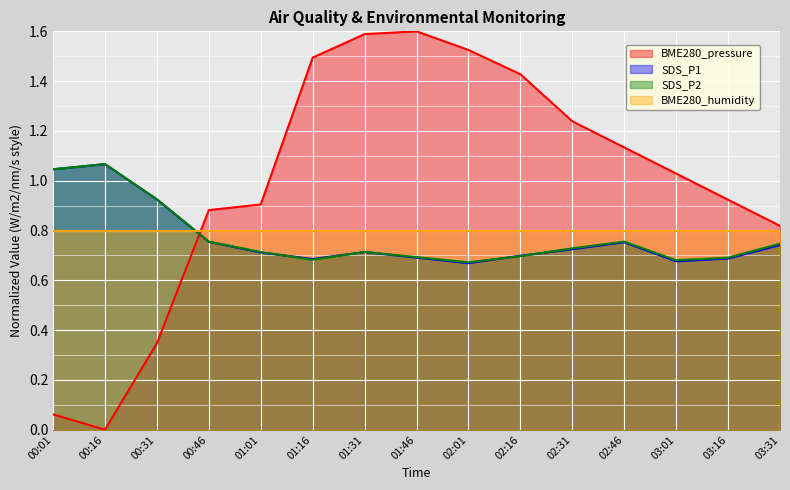

What are all the series names shown in the legend?

BME280_pressure, SDS_P1, SDS_P2, BME280_humidity